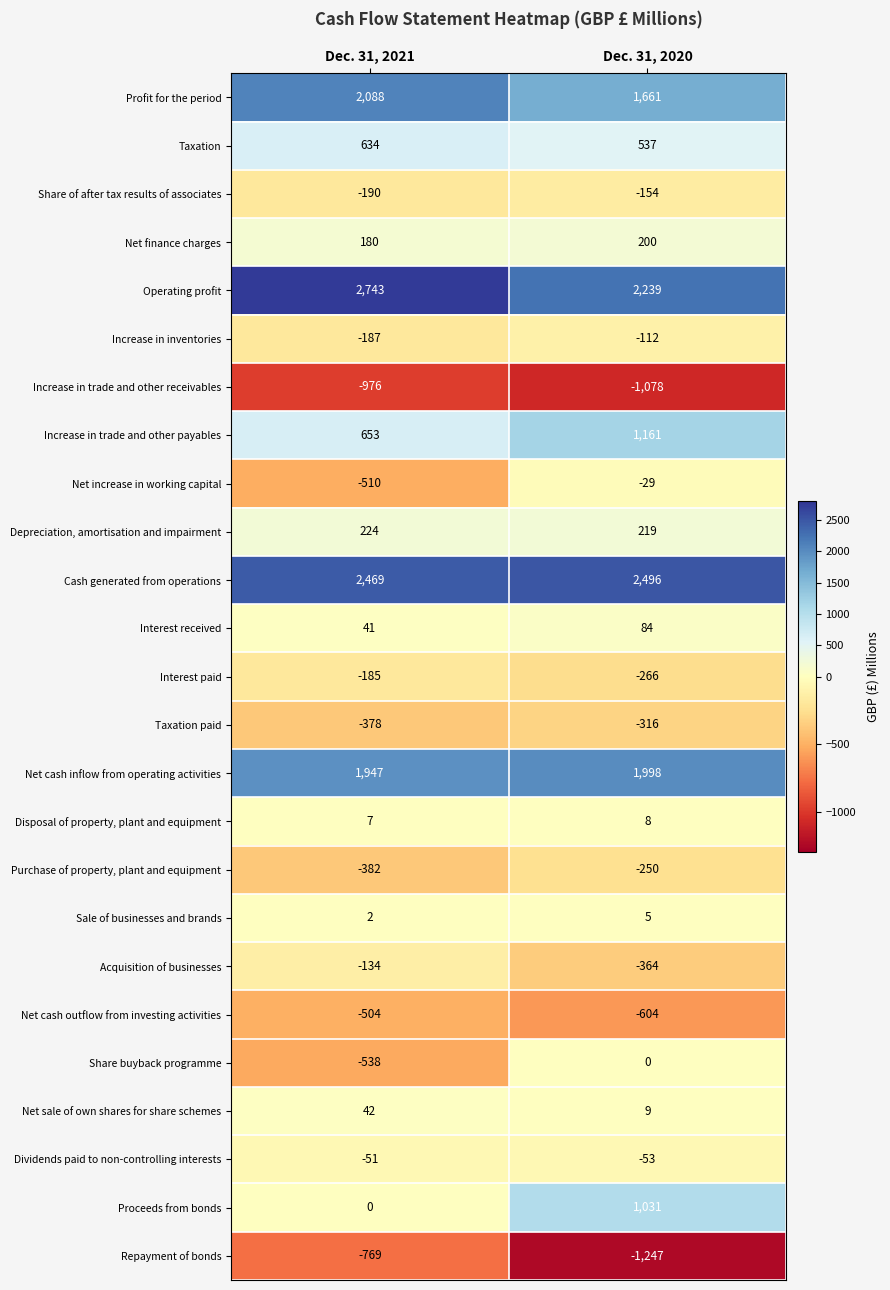

Which series changed the most between Dec. 31, 2021 and Dec. 31, 2020?

Proceeds from bonds